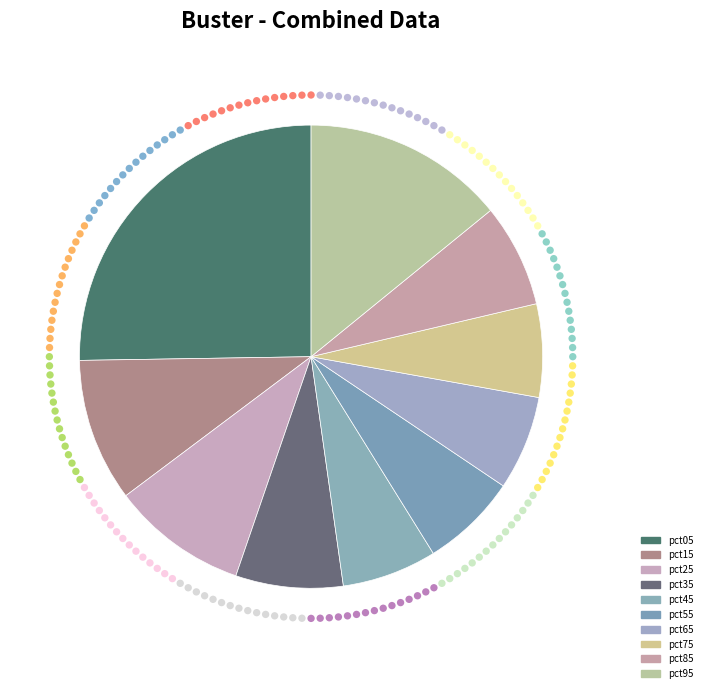

To the nearest percent, what is the combined percentage of pct75 and pct55?

13%